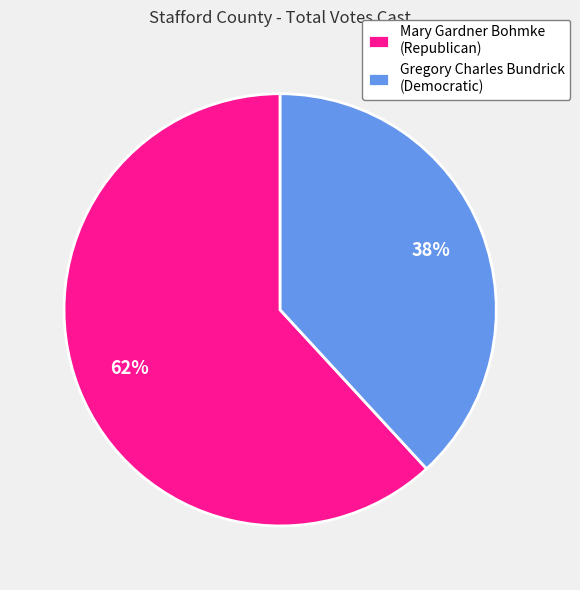

Is the sum of Gregory Charles Bundrick (Democratic) and Mary Gardner Bohmke (Republican) greater than half?

Yes